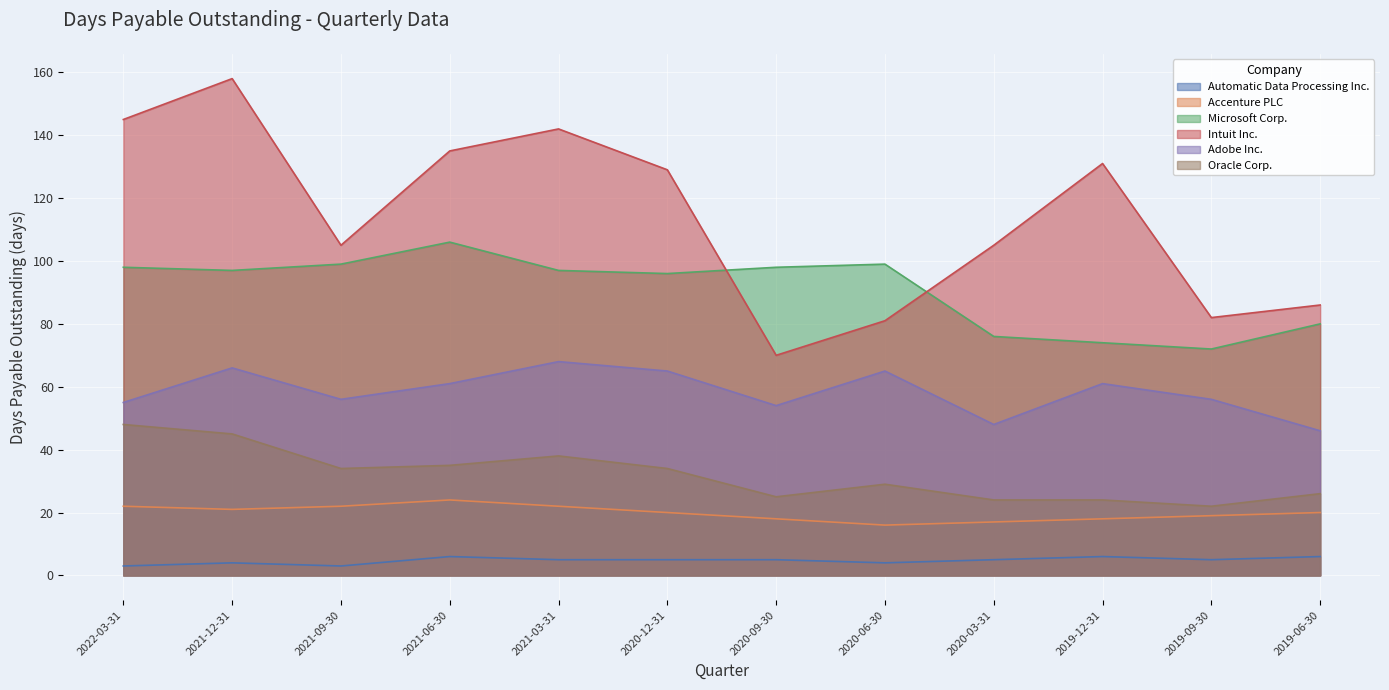

At which category is the sum across all series the highest?

2021-12-31